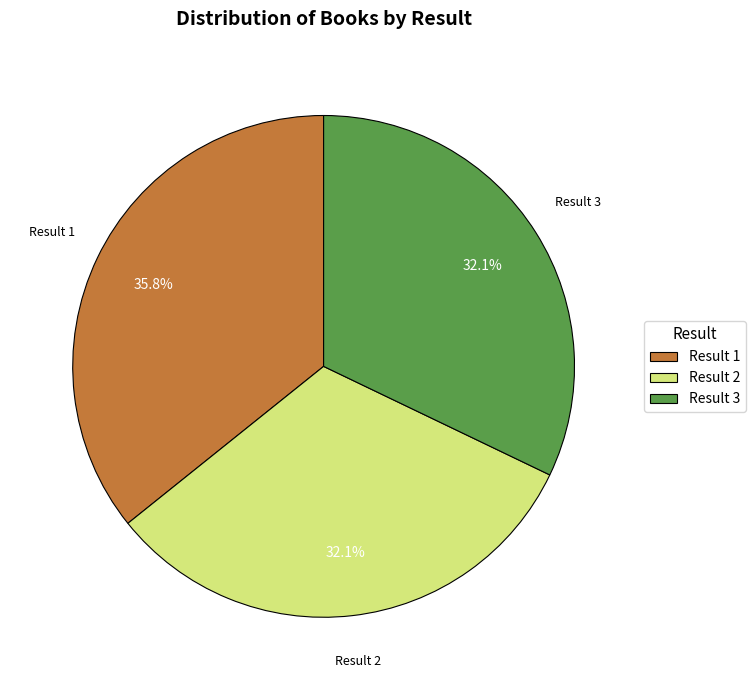

Approximately how many times larger is the value at Result 2 compared to Result 3?

1.0